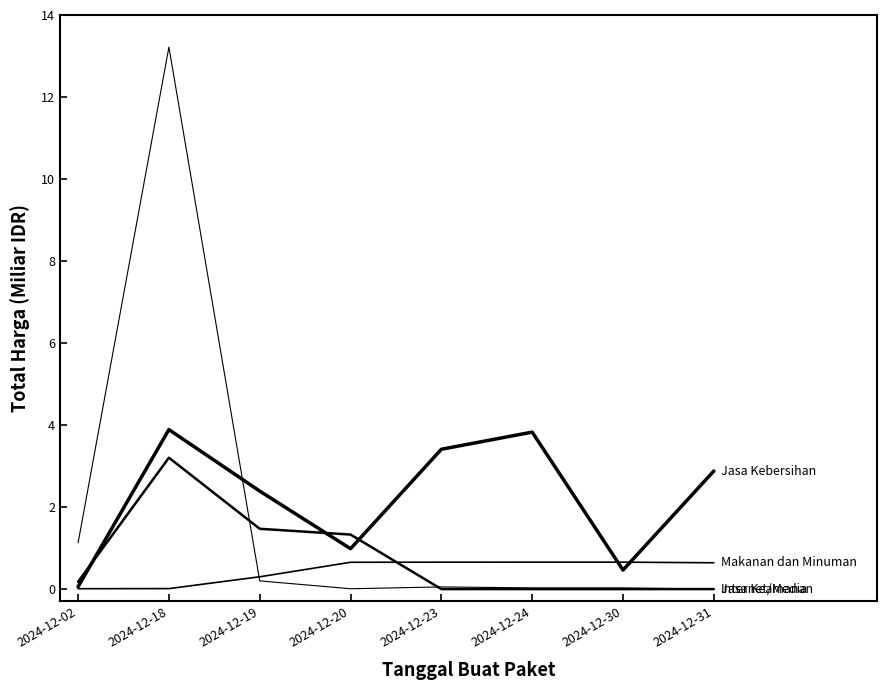

Count the number of categories in the chart.

8